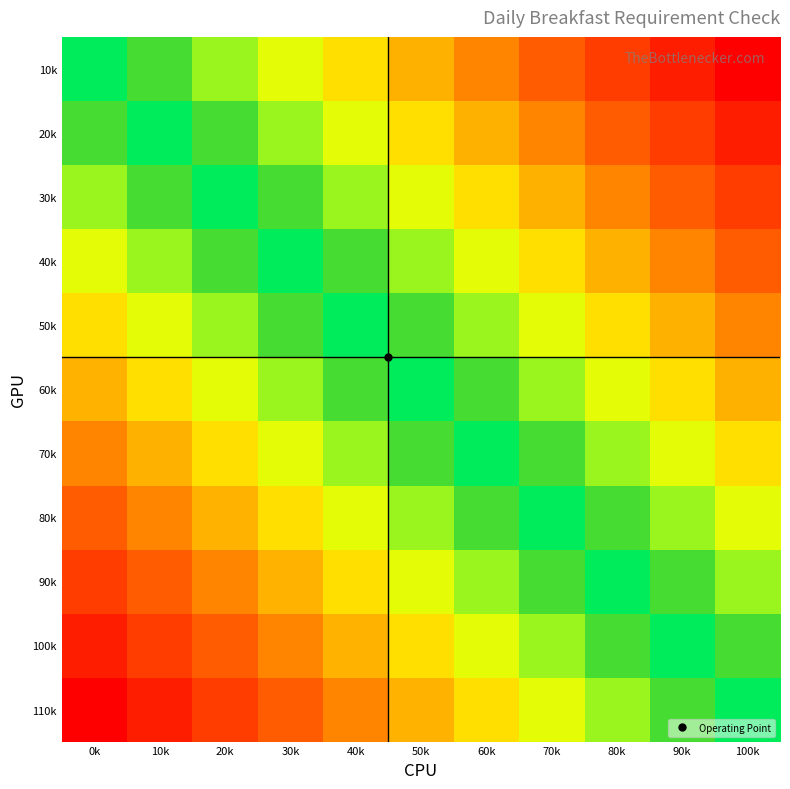

The 30k series shows 0.0 at 50k. True or false?

False